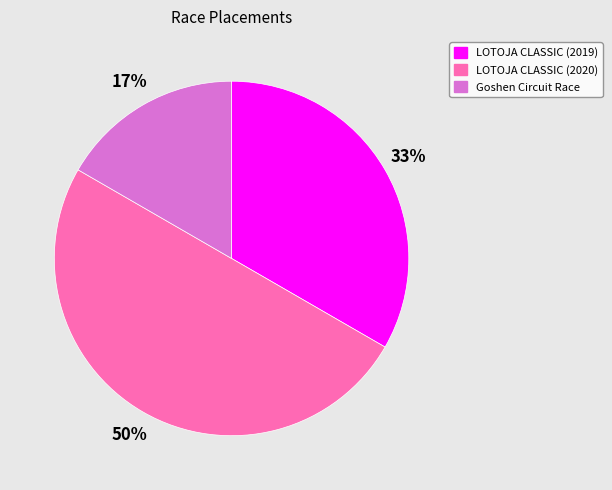

Which slice is the largest?

LOTOJA CLASSIC (2020)